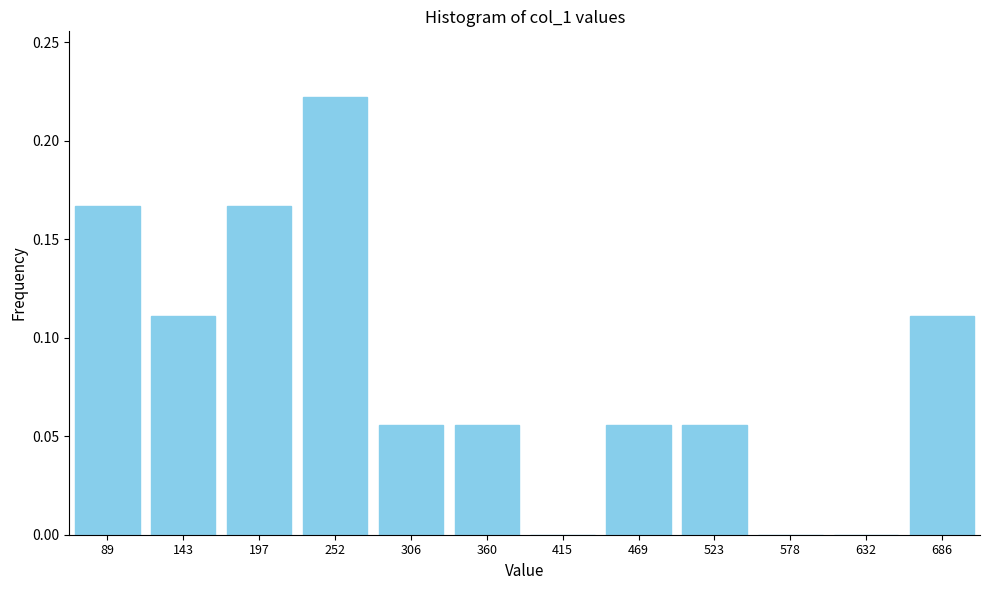

At which category does the chart reach its peak across all series?

252